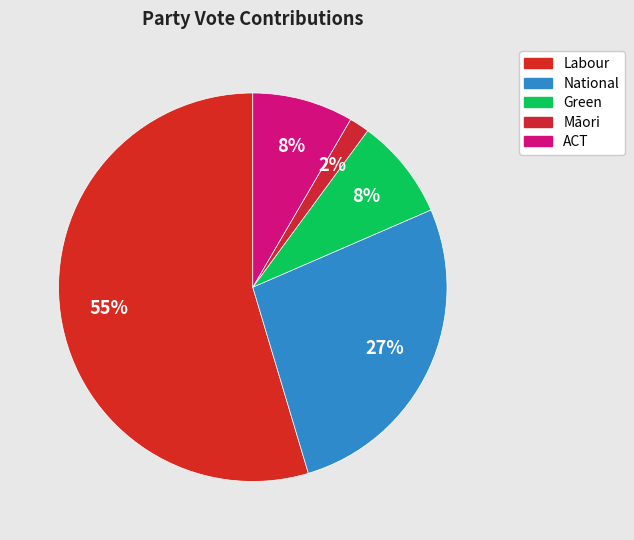

Count the number of slices in the pie.

5